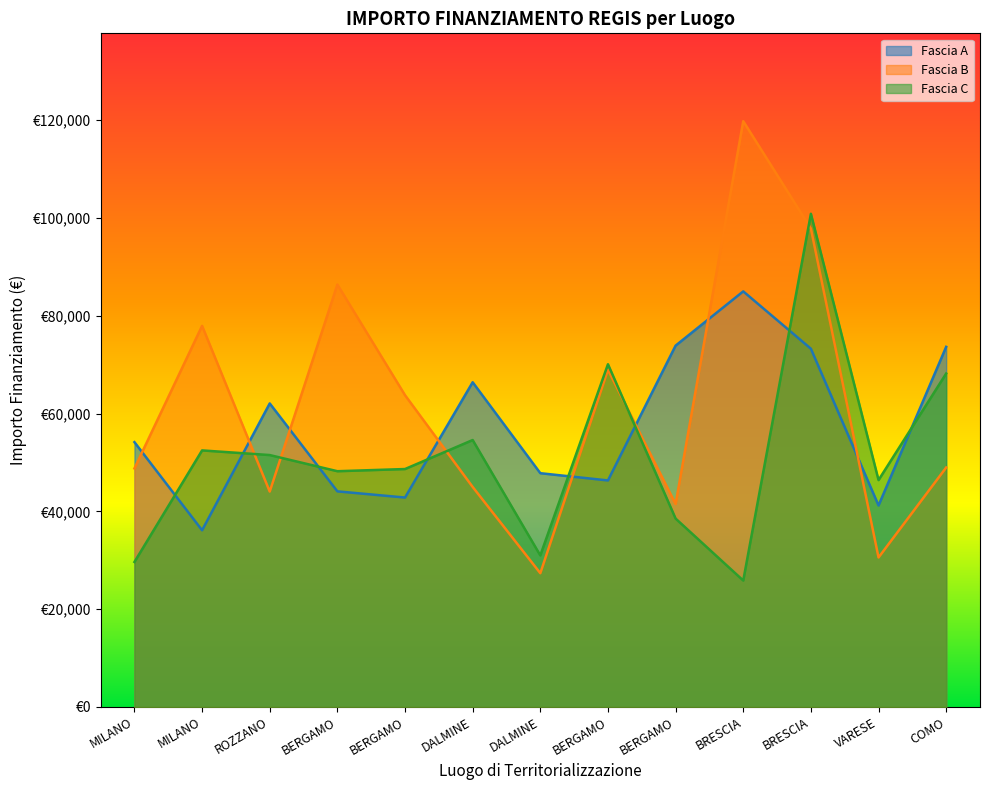

At which label is Fascia C closest to 63344?

COMO